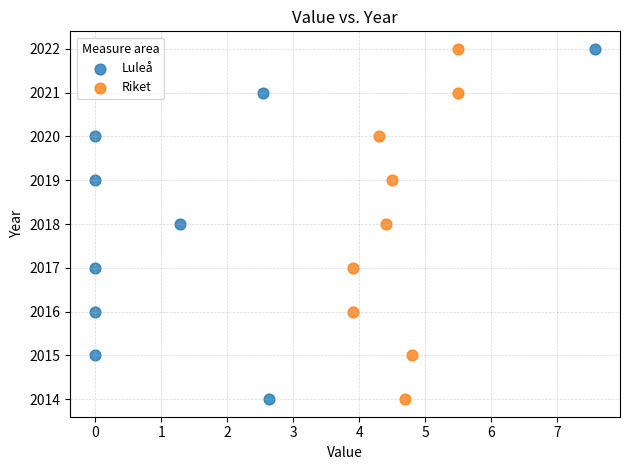

What are all the series names shown in the legend?

Luleå, Riket